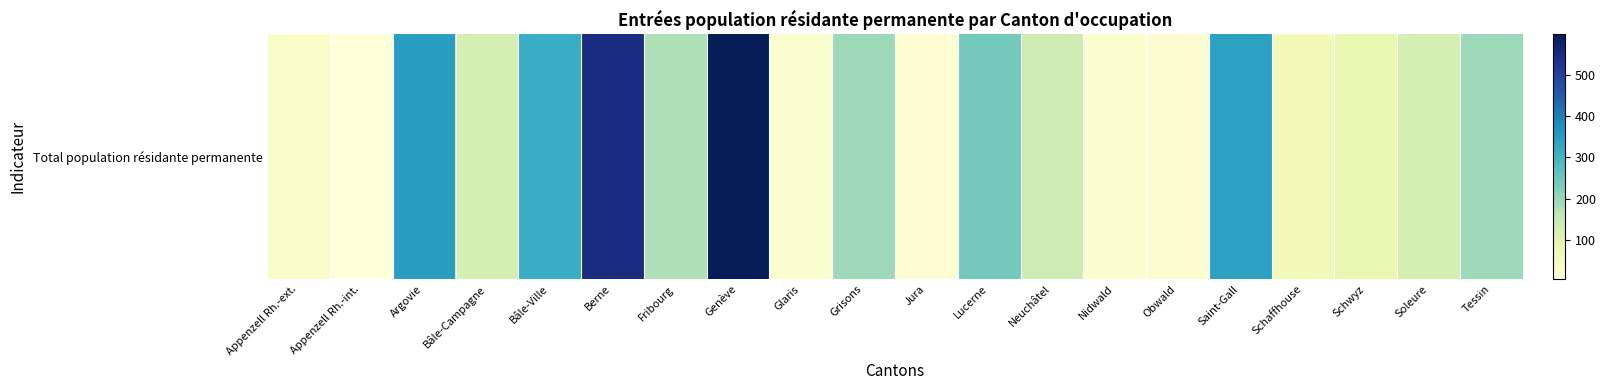

Which category has the highest value across all series?

Genève